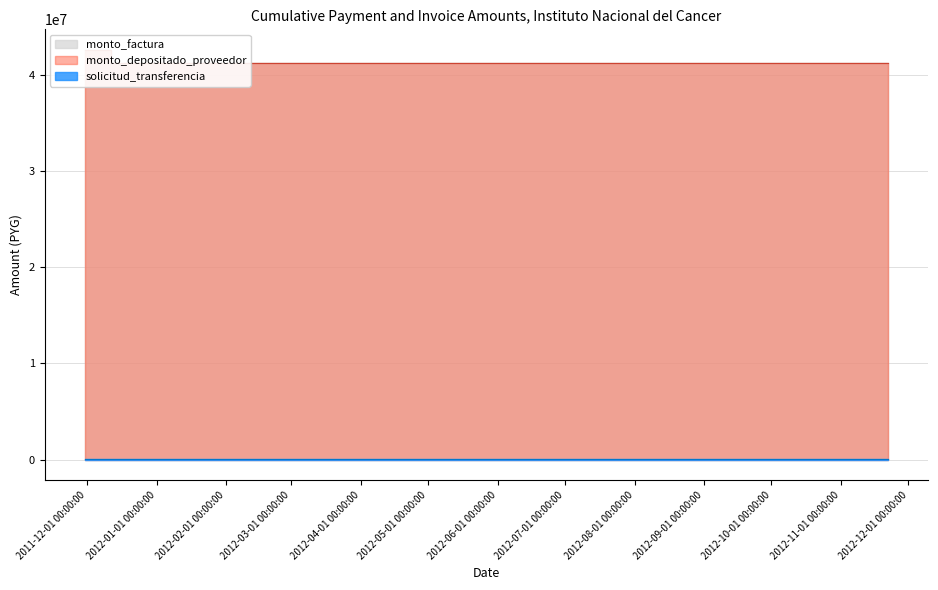

The solicitud_transferencia series shows 198812 at 2011-12-23. True or false?

False